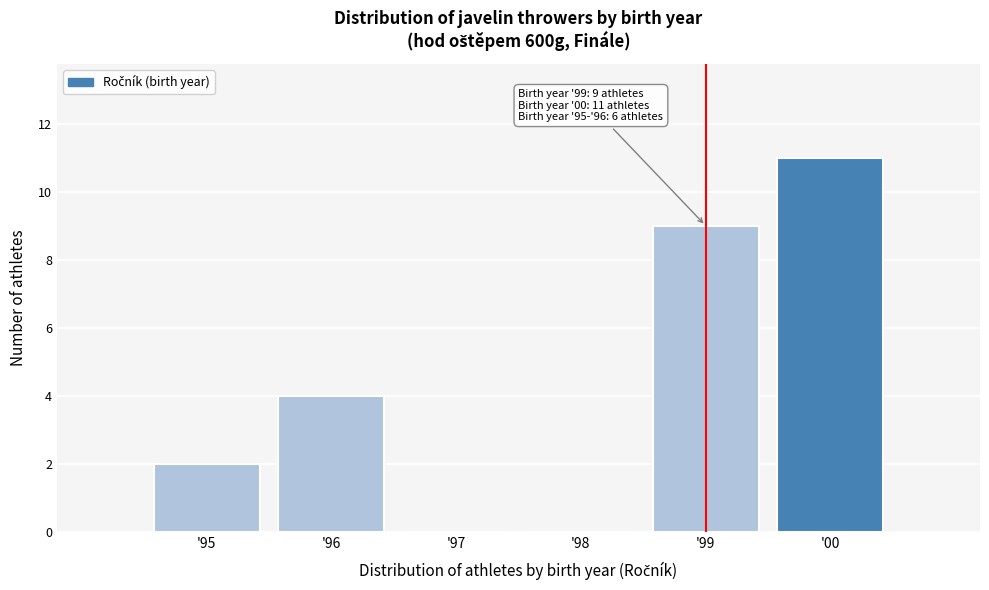

Reading left to right, extract all data points from this chart.

'95=2	'96=4	'97=0	'98=0	'99=9	'00=11